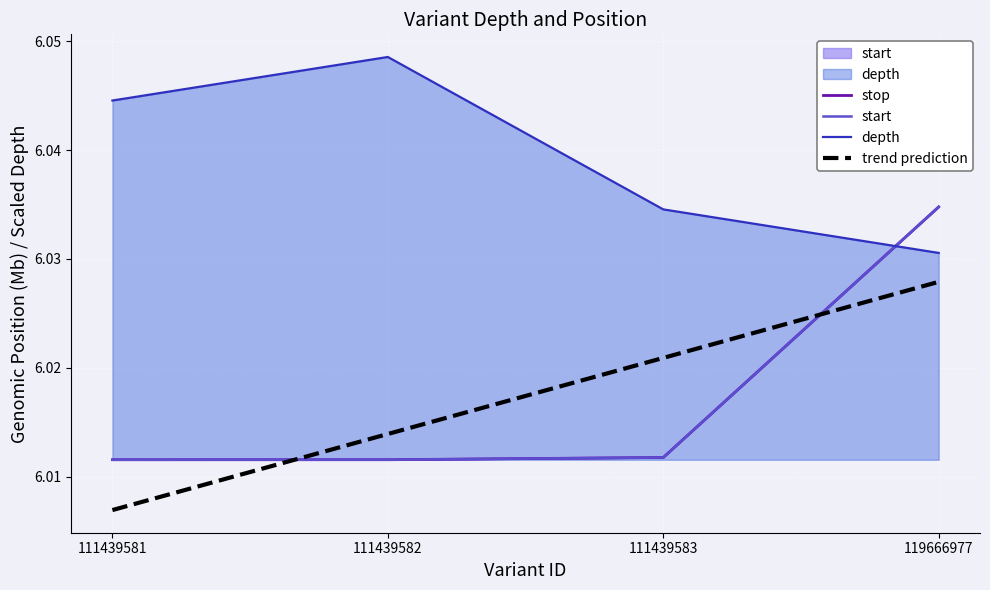

How many lines are shown in the chart?

4